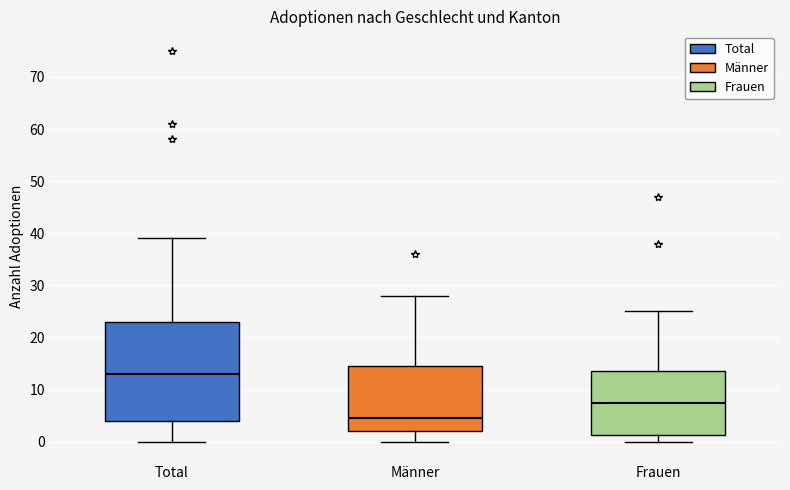

Which box is the tallest, from its lower edge to its upper edge?

Total